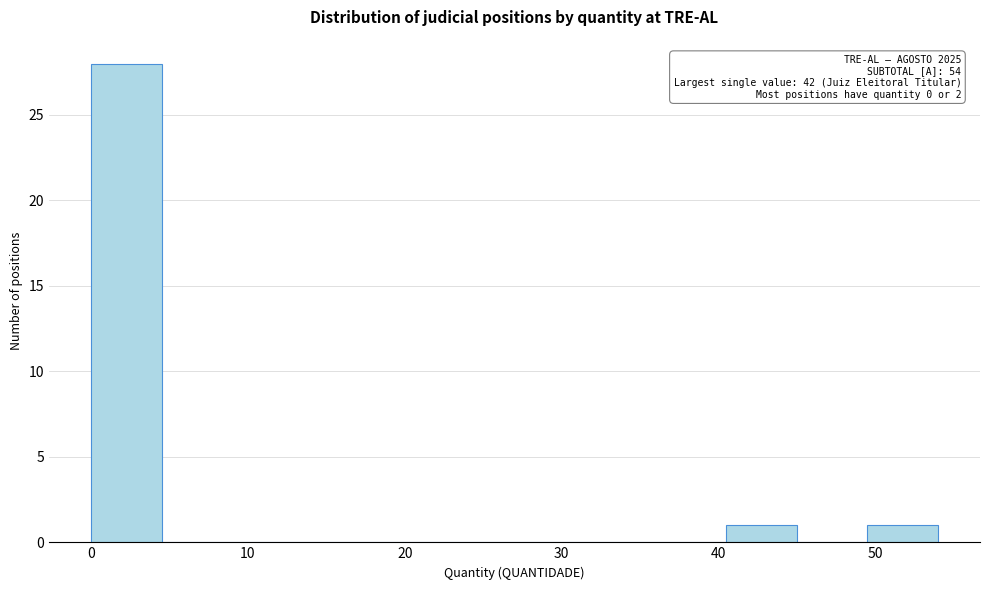

Over which range of the x-axis is the bar tallest?

0.0 to 4.5